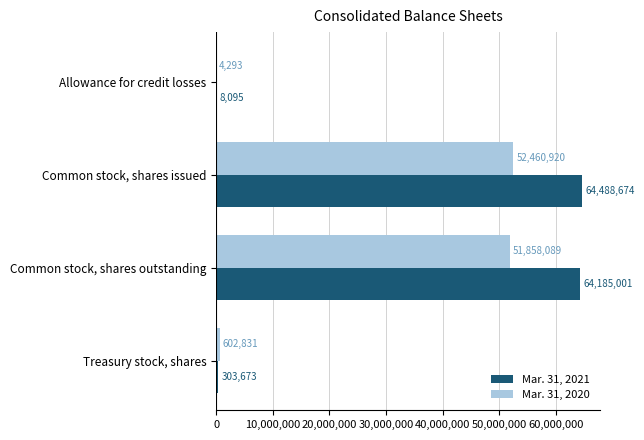

At which category is the sum across all series the highest?

Common stock, shares issued